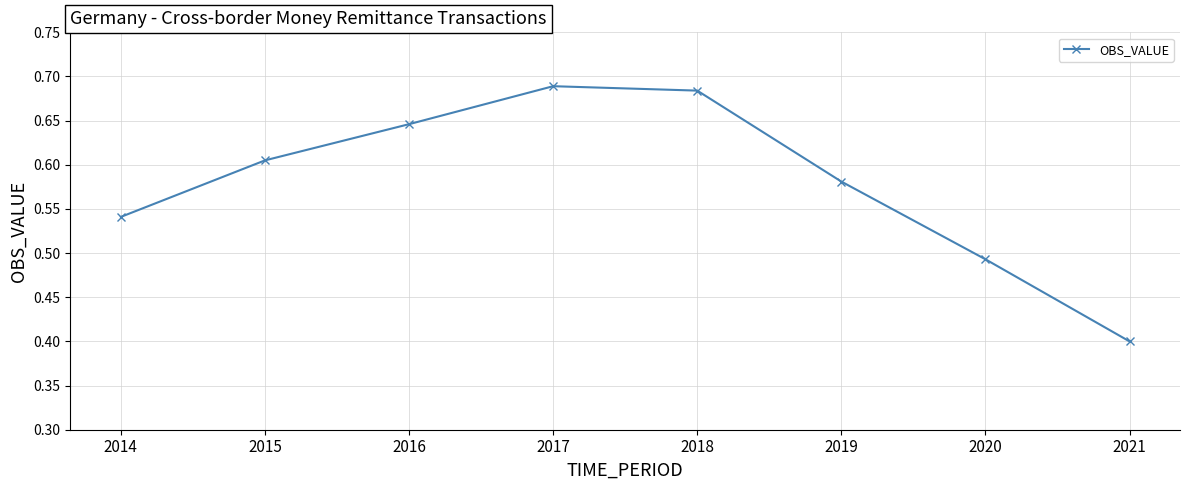

How many lines are shown in the chart?

1